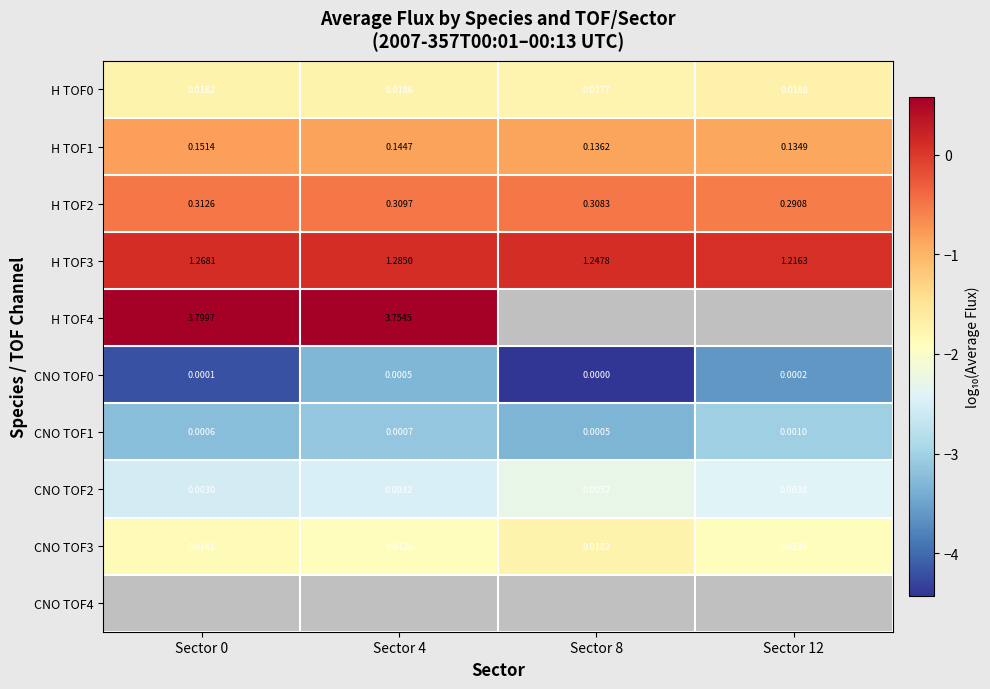

Count the number of data series in this chart.

10